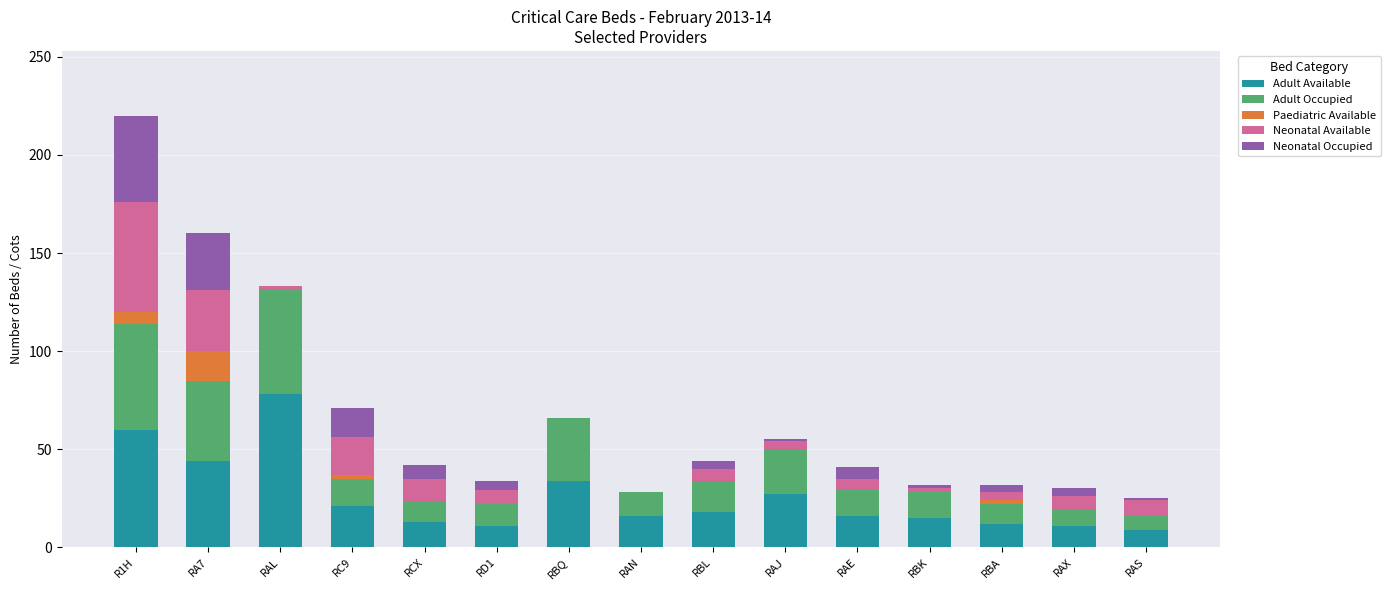

Count the number of data series in this chart.

5